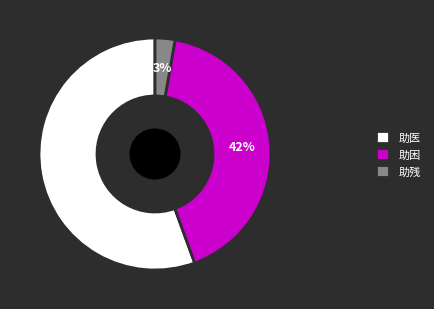

To the nearest percent, what is the average slice percentage?

33%